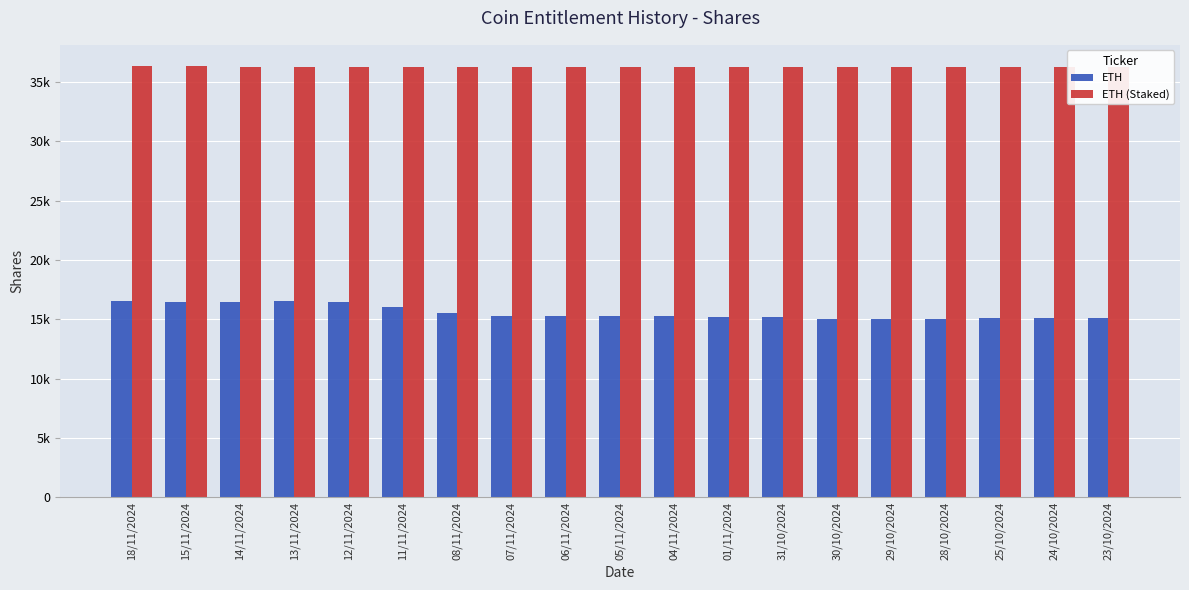

How many categories are shown in the chart?

19